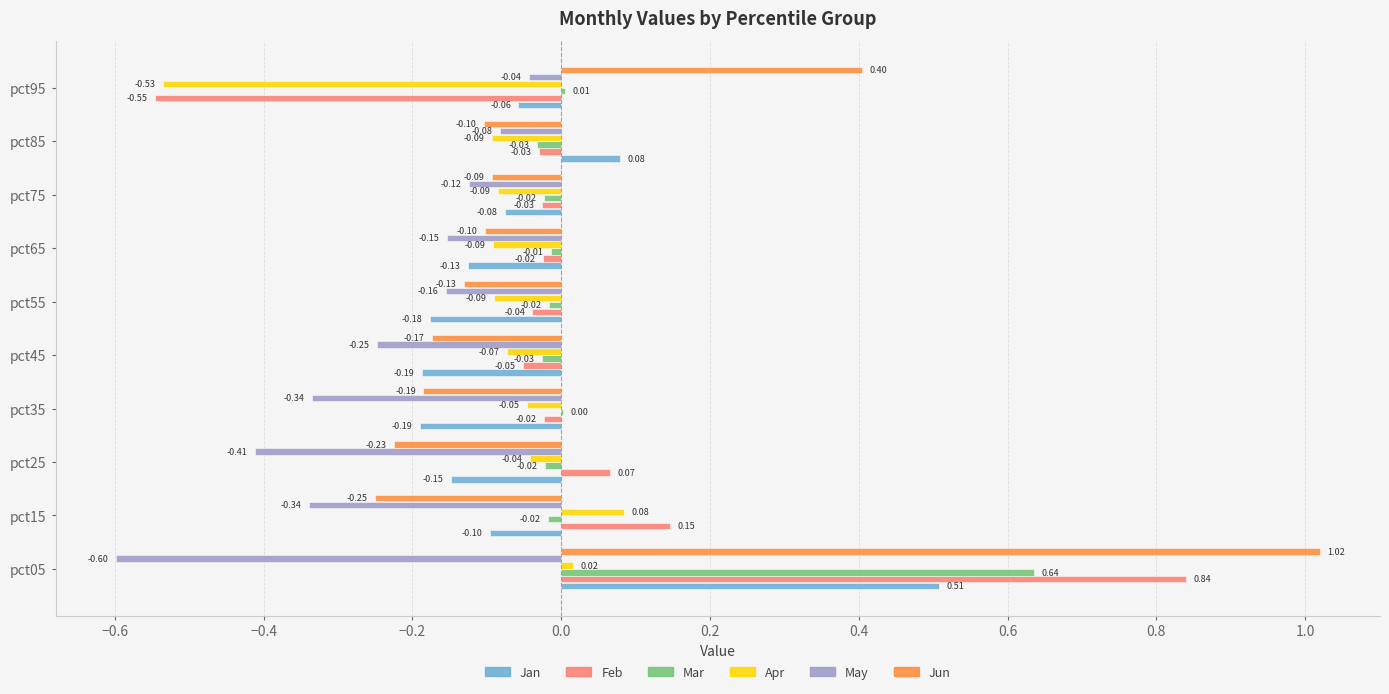

At which category is the sum across all series the highest?

pct05